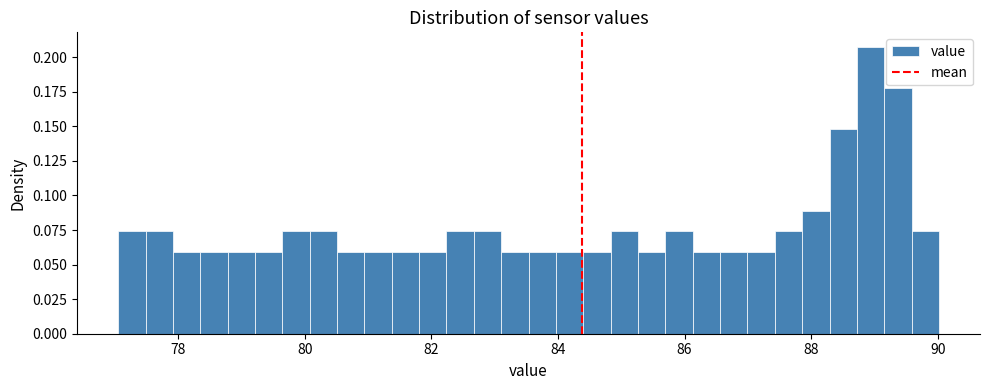

Read against the x-axis, roughly where is the centre of the tallest bar?

89.0